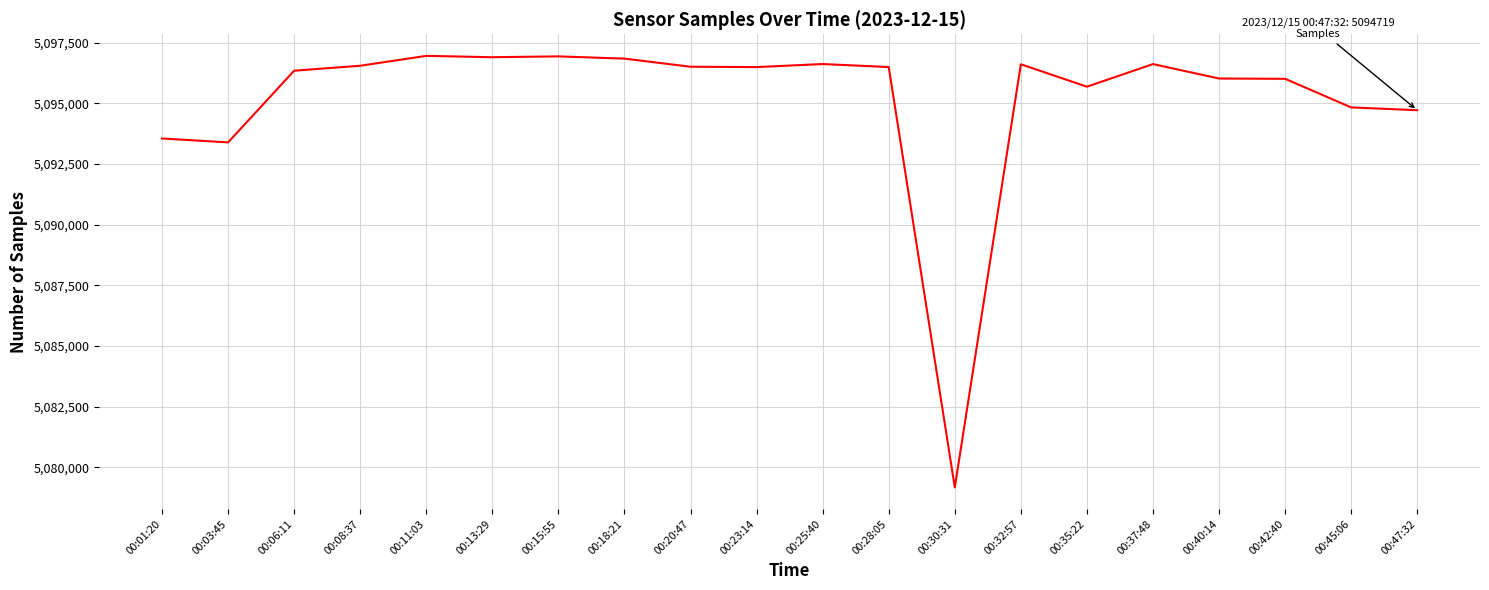

What is the smallest value displayed?

5079168